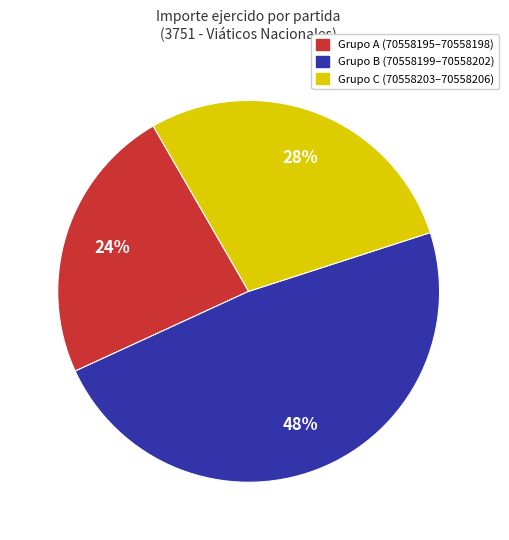

Is there a majority slice in this chart?

No